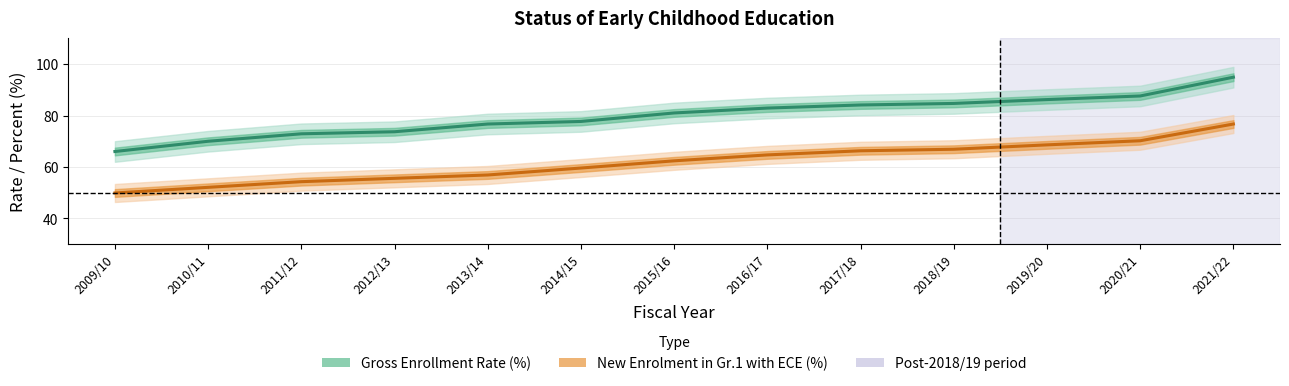

At which category is the sum across all series the highest?

2021/22